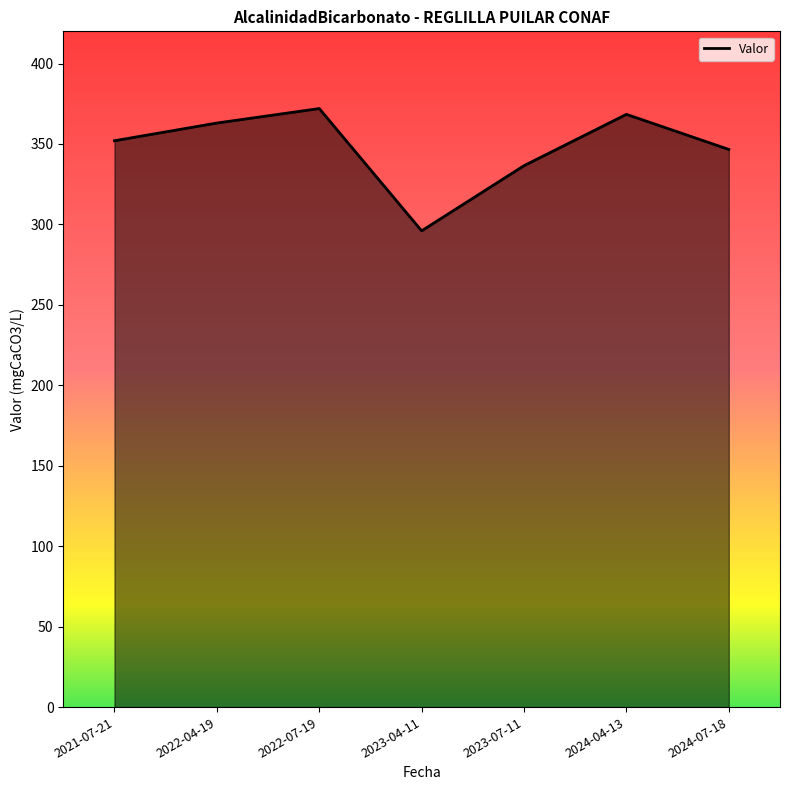

The value at 2024-04-13 is 181.2. True or false?

False